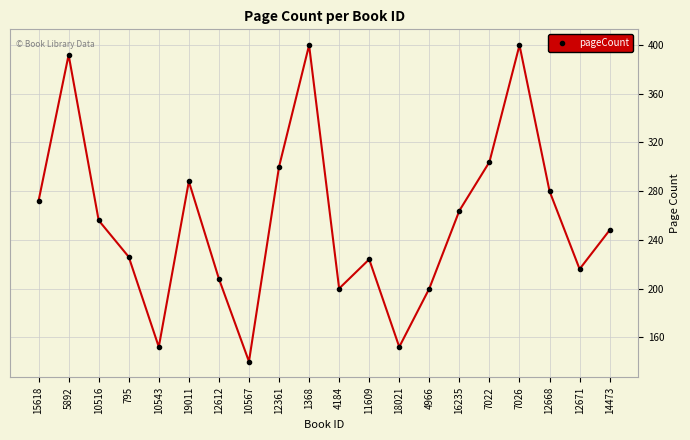

What is the change in value from 1368 to 4966?

-200